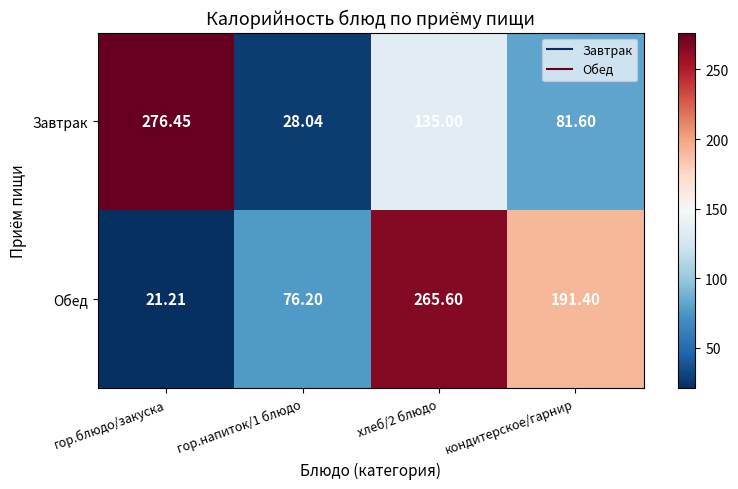

List the series in order of their peak value, highest first.

Завтрак, Обед